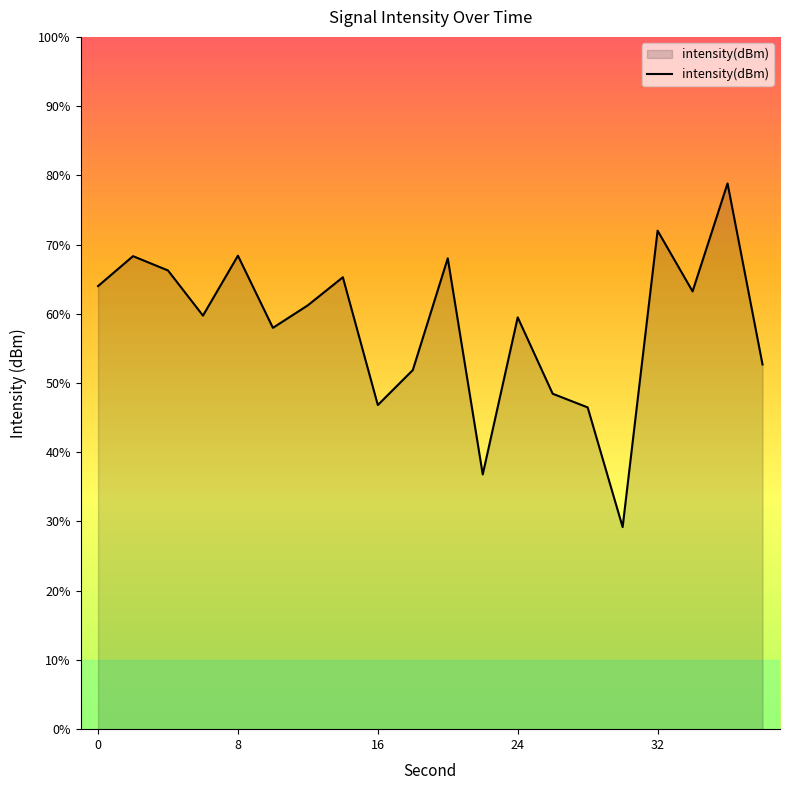

List the labels in order of value, largest first.

36, 32, 8, 2, 20, 4, 14, 0, 34, 12, 6, 24, 10, 38, 18, 26, 16, 28, 22, 30